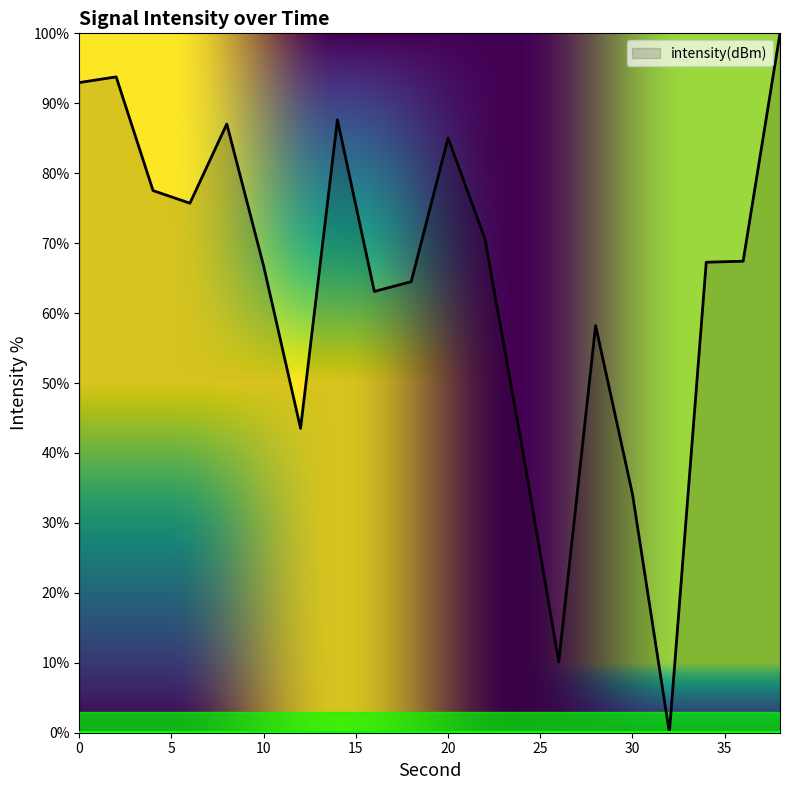

How many lines are shown in the chart?

1